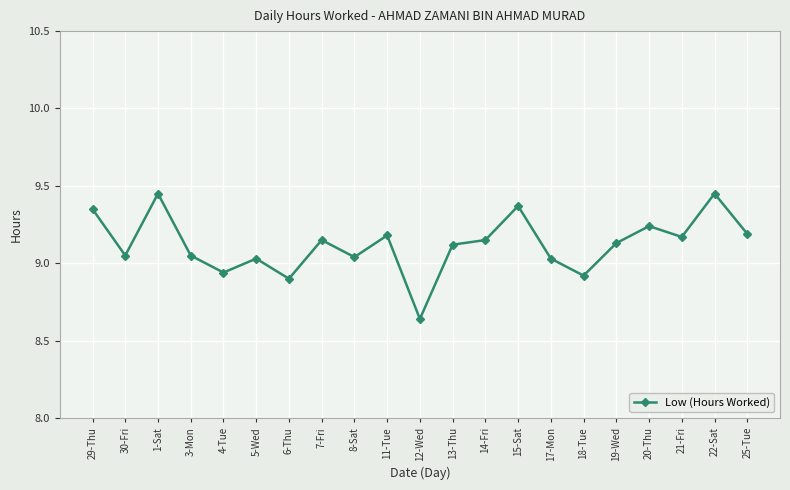

At which category does the chart reach its minimum across all series?

12-Wed